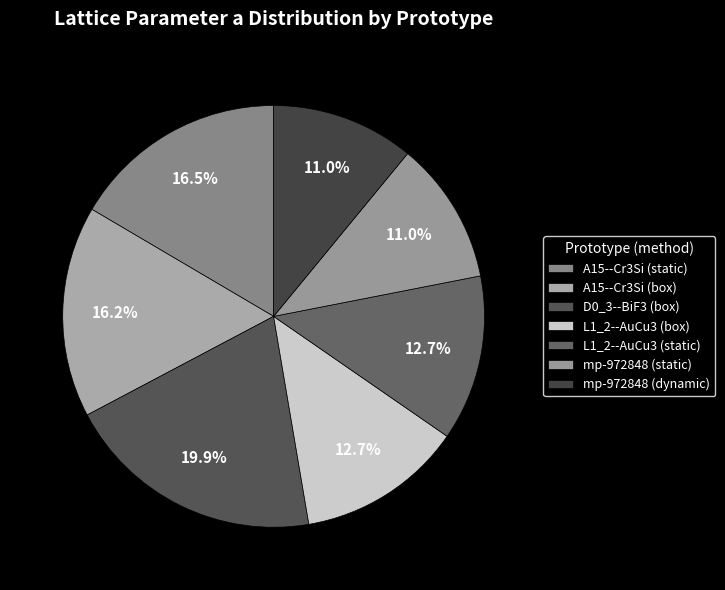

Approximately how many times larger is the value at A15--Cr3Si (box) compared to D0_3--BiF3 (box)?

0.8